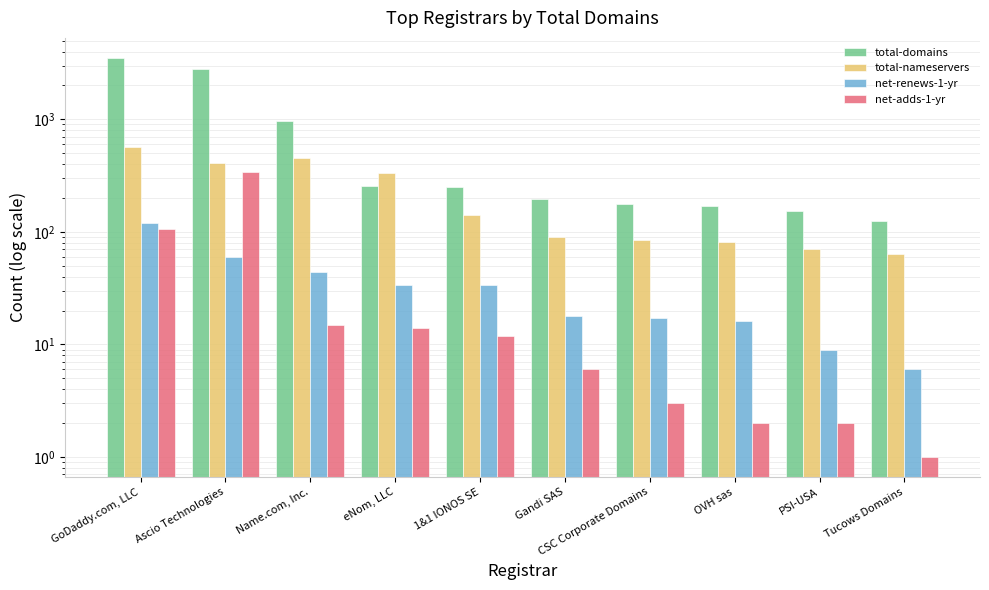

How many bars are there in each group?

4